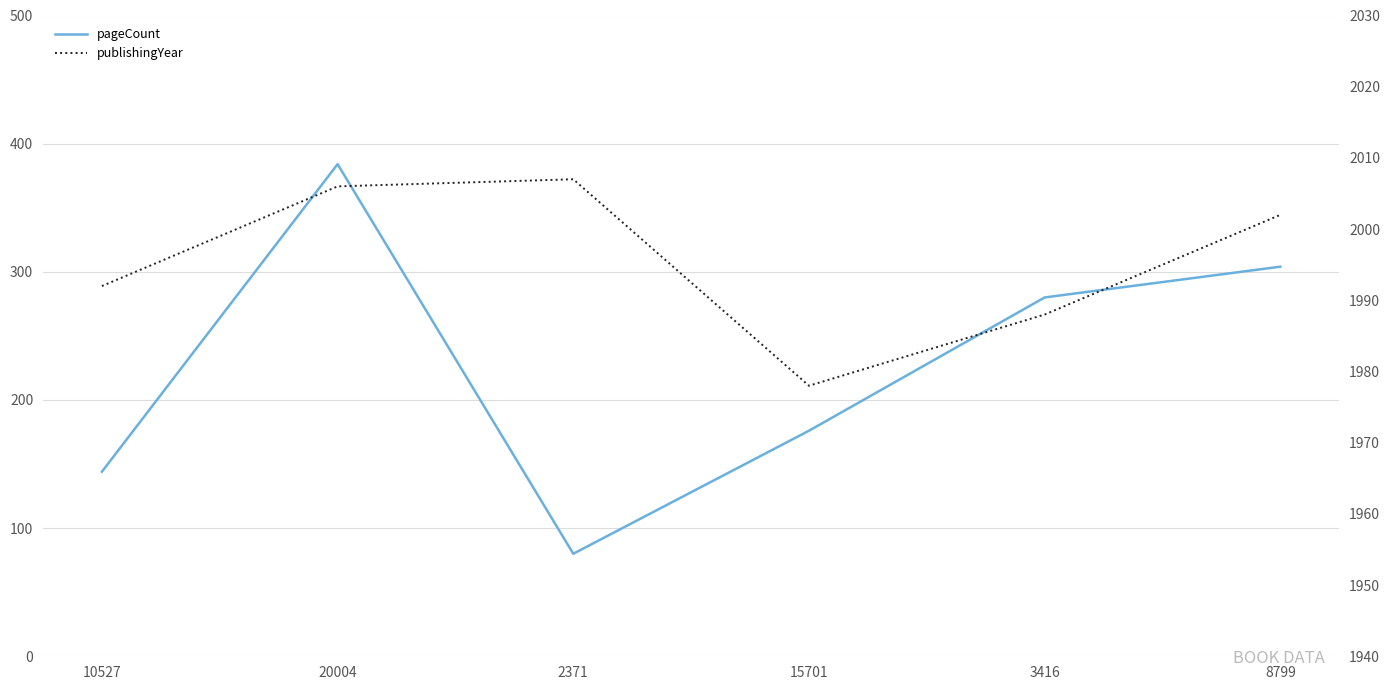

What is the spread (max minus min) of values at 20004?

1622